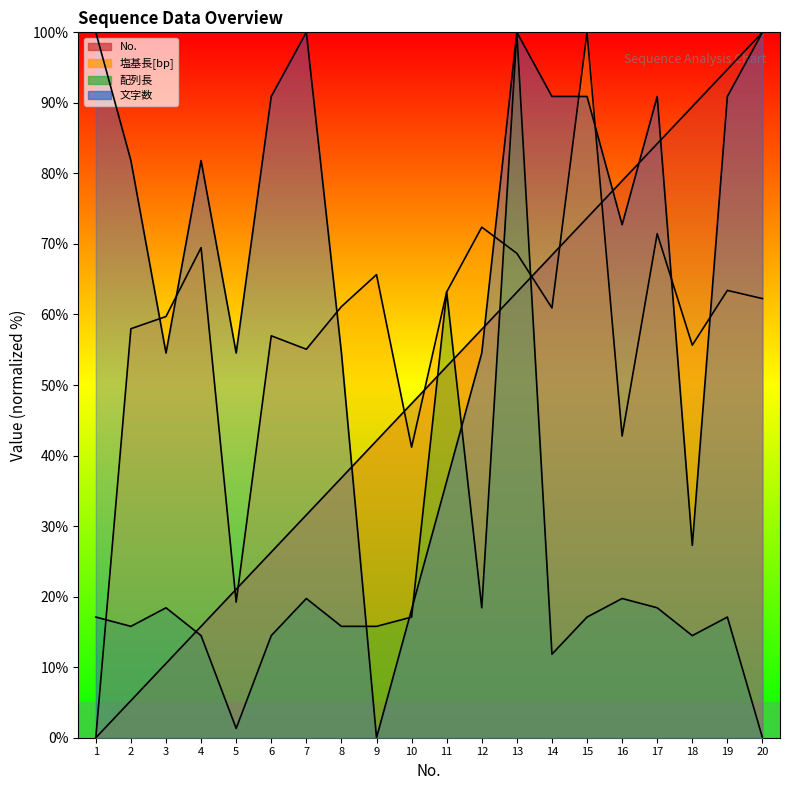

Reading right to left, what are all the values shown in this chart?

No.: 20=100.0	19=94.7	18=89.5	17=84.2	16=78.9	15=73.7	14=68.4	13=63.2	12=57.9	11=52.6	10=47.4	9=42.1	8=36.8	7=31.6	6=26.3	5=21.1	4=15.8	3=10.5	2=5.3	1=0.0
塩基長[bp]: 20=62.3	19=63.4	18=55.6	17=71.5	16=42.8	15=100.0	14=60.9	13=68.7	12=72.4	11=63.2	10=41.2	9=65.7	8=61.1	7=55.1	6=57.0	5=19.2	4=69.5	3=59.7	2=58.0	1=0.0
配列長: 20=0.0	19=17.1	18=14.5	17=18.4	16=19.7	15=17.1	14=11.8	13=100.0	12=18.4	11=63.2	10=17.1	9=15.8	8=15.8	7=19.7	6=14.5	5=1.3	4=14.5	3=18.4	2=15.8	1=17.1
文字数: 20=100.0	19=90.9	18=27.3	17=90.9	16=72.7	15=90.9	14=90.9	13=100.0	12=54.5	11=36.4	10=18.2	9=0.0	8=54.5	7=100.0	6=90.9	5=54.5	4=81.8	3=54.5	2=81.8	1=100.0